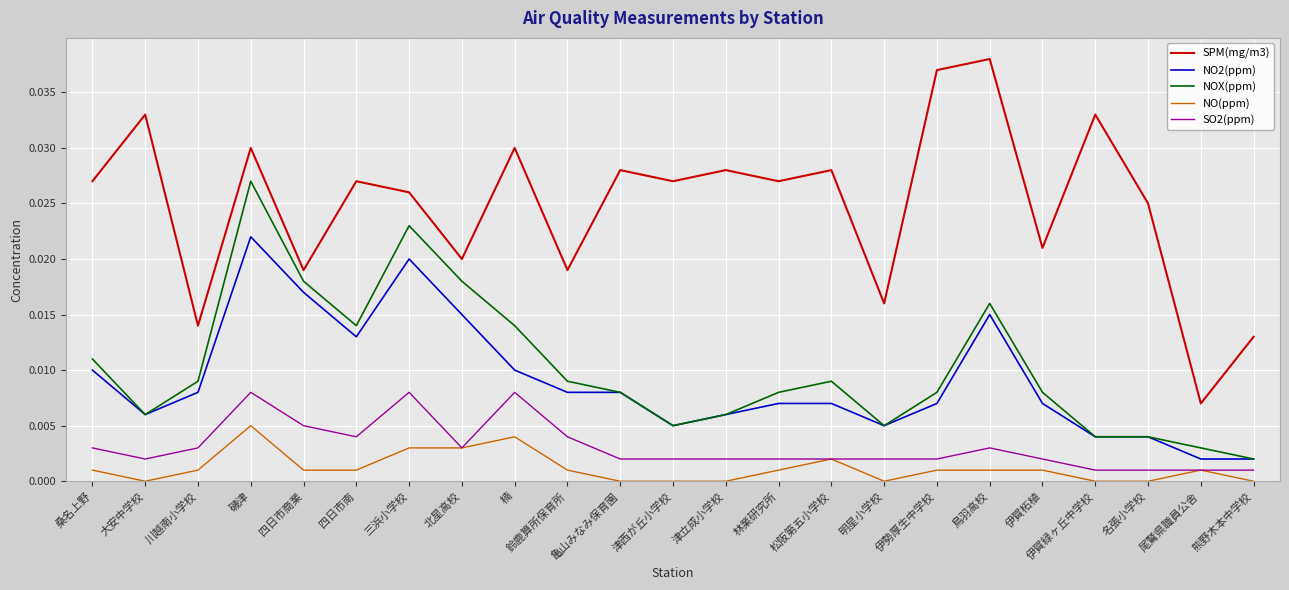

Rank the series by their maximum value, from lowest to highest.

NO(ppm), SO2(ppm), NO2(ppm), NOX(ppm), SPM(mg/m3)